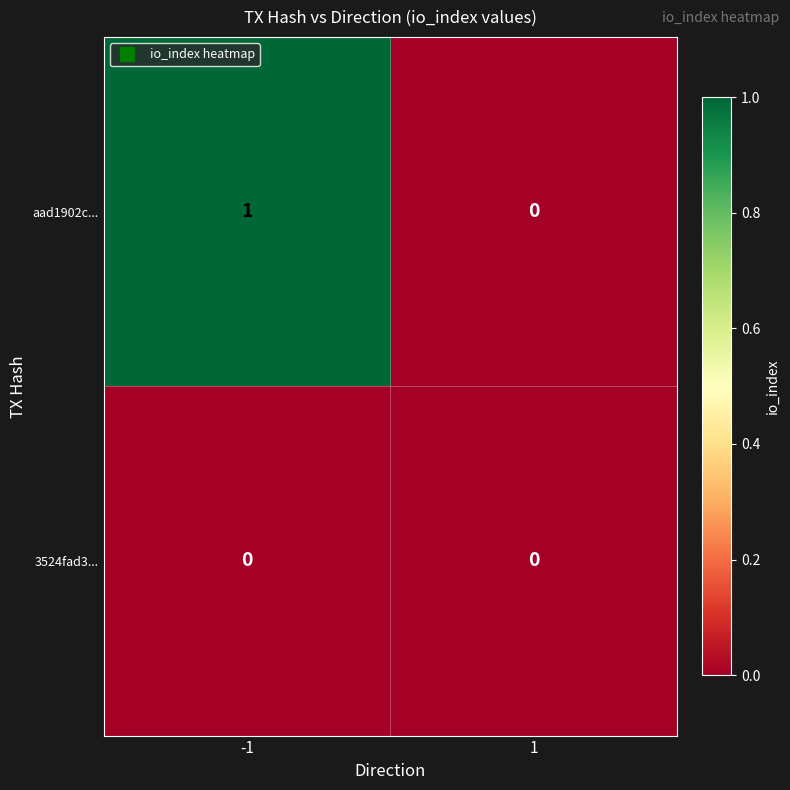

Which series has the largest range (max minus min)?

aad1902c...